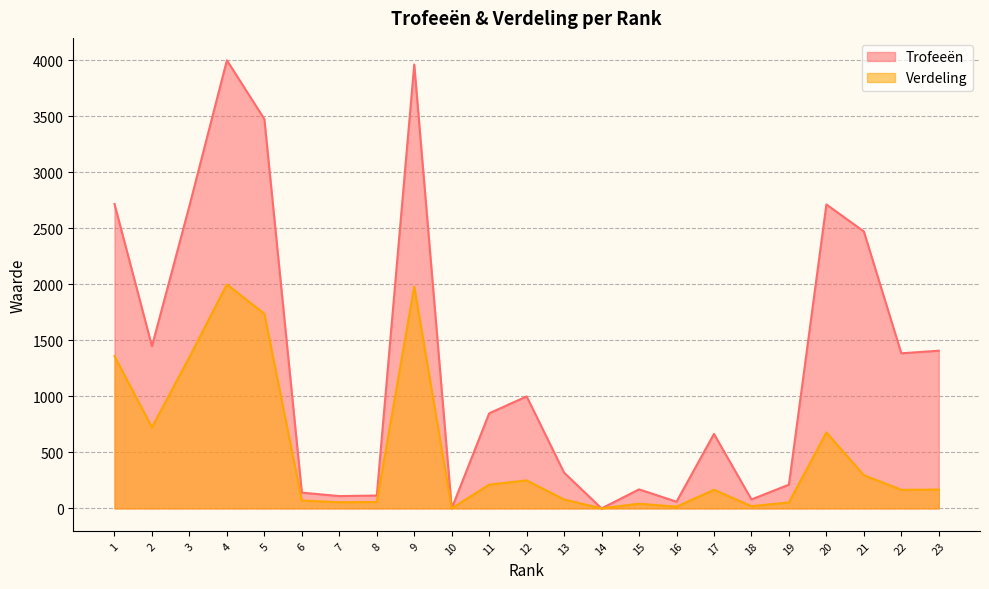

Is the value of Trofeeën at 9 greater than the value of Verdeling at 23?

Yes